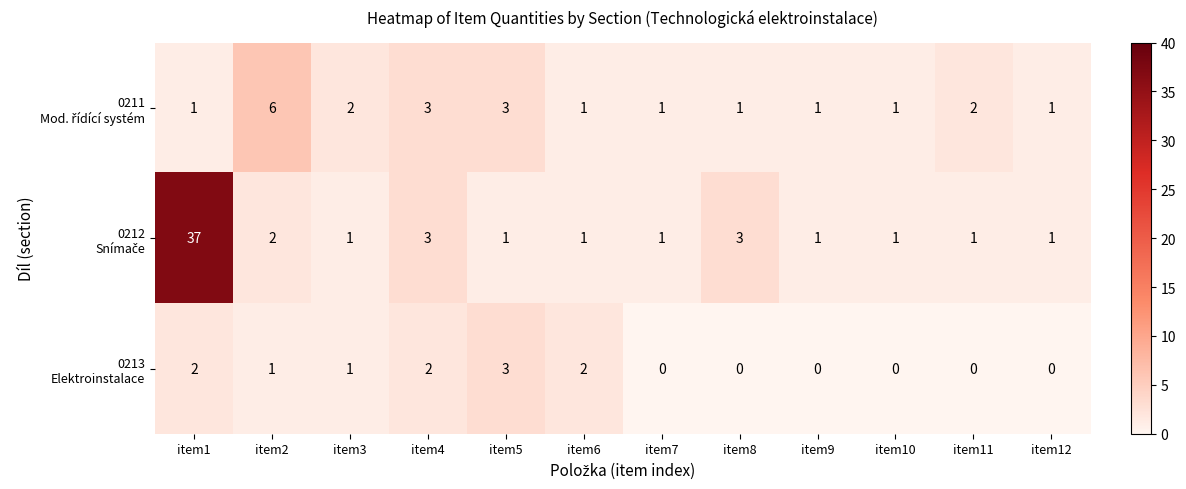

At which category does the chart reach its peak across all series?

item1